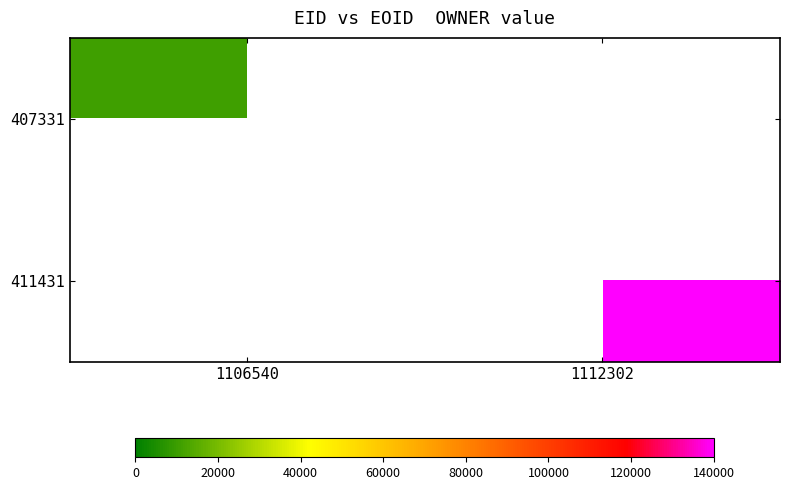

At which category is the sum across all series the highest?

1112302